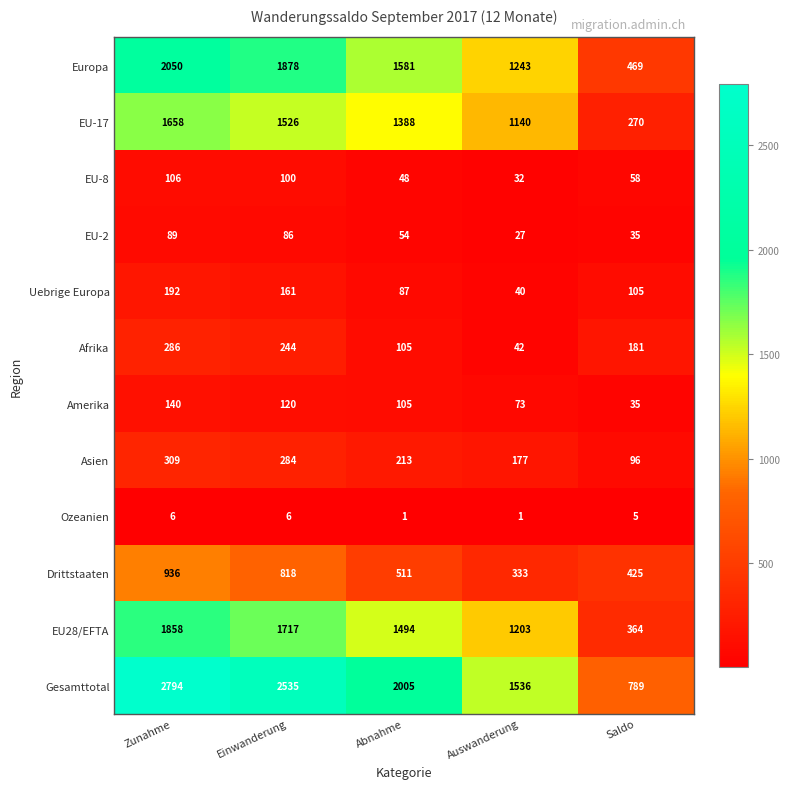

What is the approximate value of EU-2 at Saldo, to the nearest 5?

35